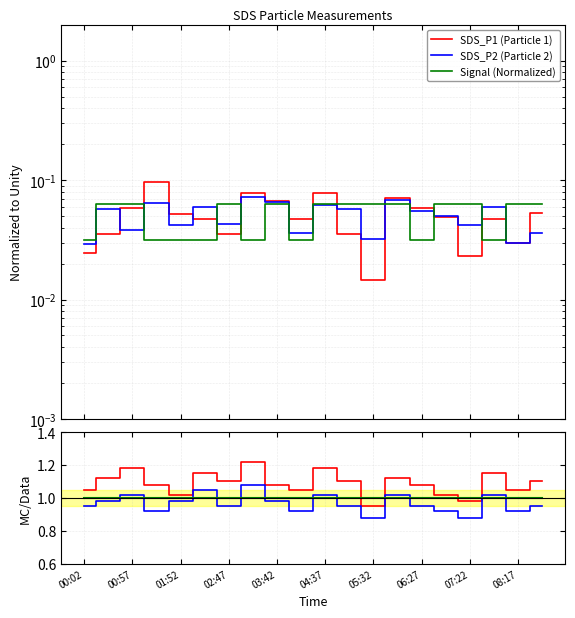

At how many categories does at least one series exceed 0?

20